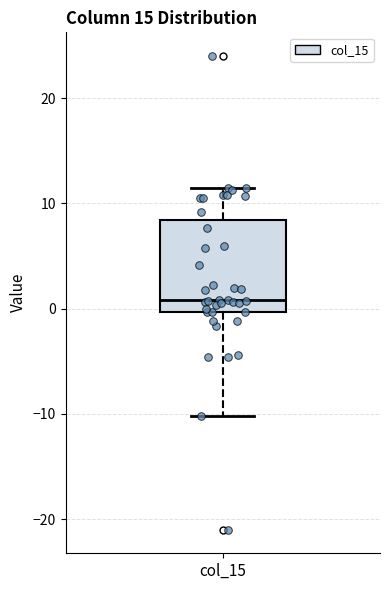

Transcribe this box plot: give where the median line is, the range the box spans, and where the two whiskers end, as read against the y-axis. The values are not printed on the chart, so give them approximately, as read against the axis.

median 1, box 0 to 8, whiskers -10 to 12